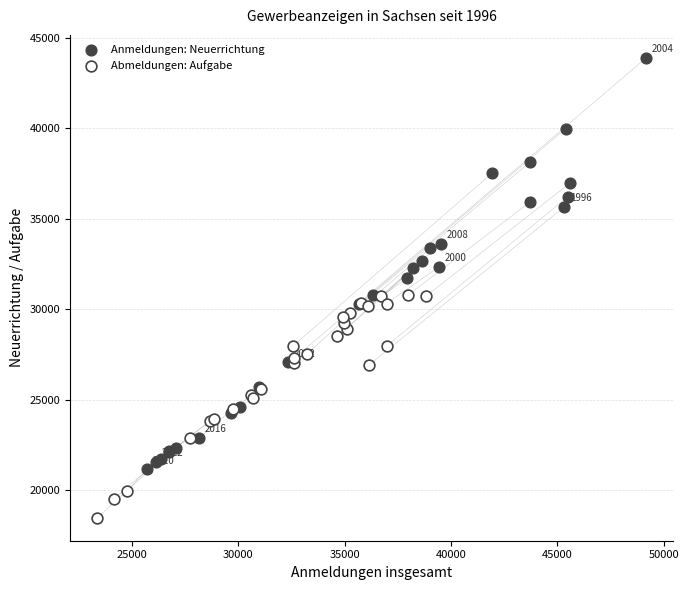

Which series reaches the maximum Y coordinate?

Anmeldungen: Neuerrichtung